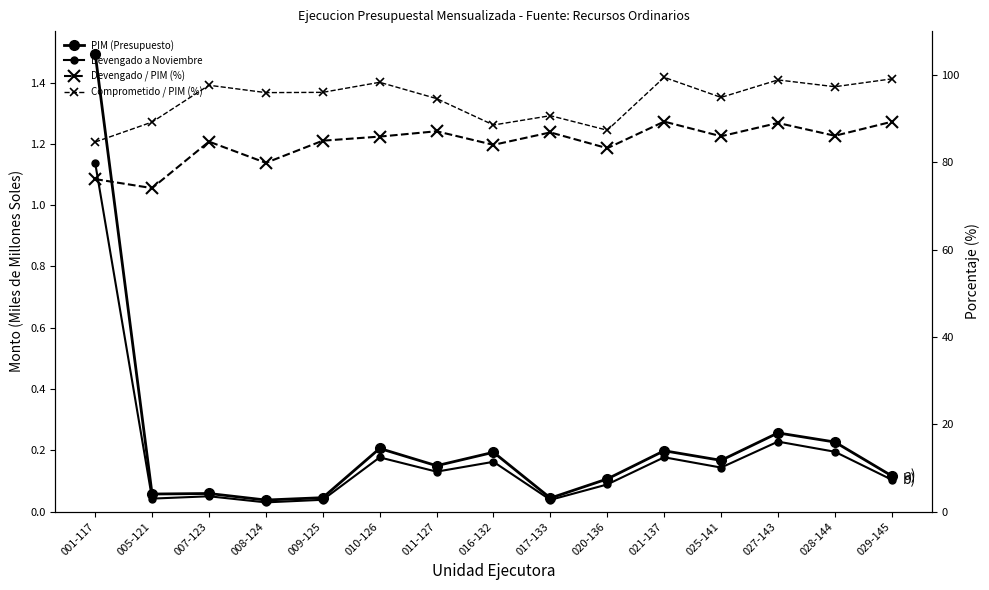

How many values in the Devengado / PIM (%) series exceed 85?

8